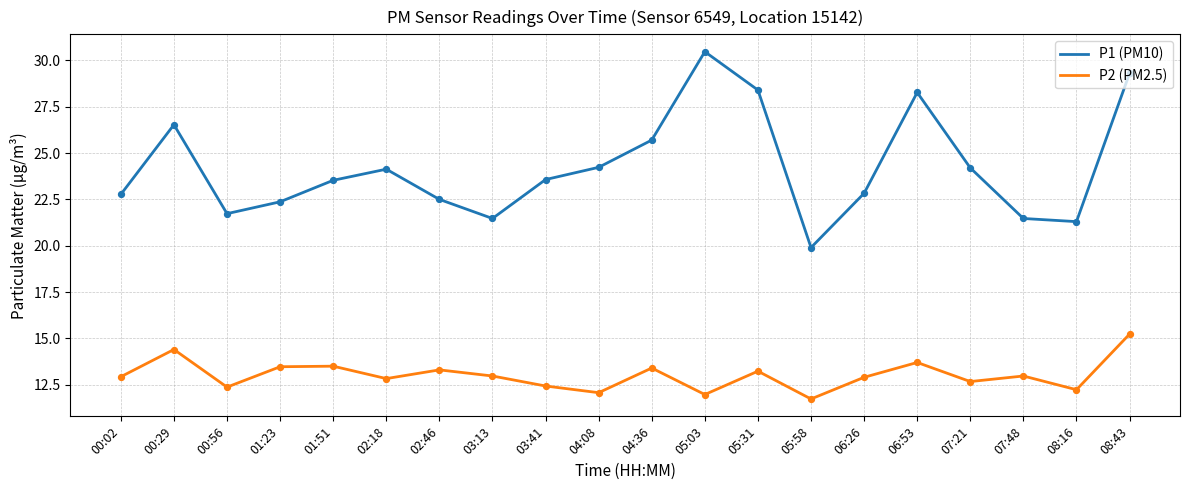

At which category is the sum across all series the highest?

08:43